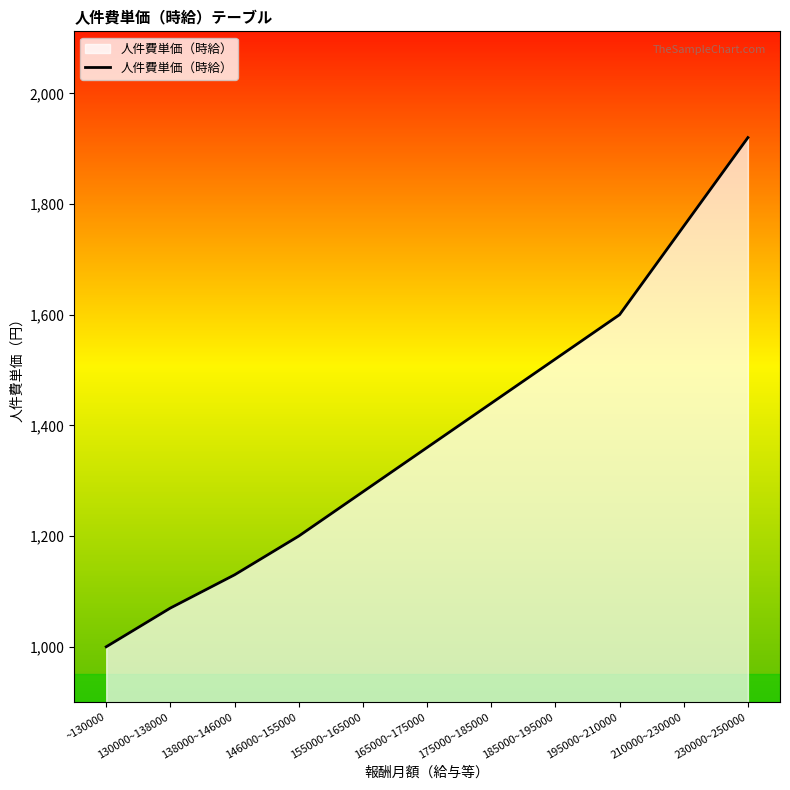

What is the change in value from 165000~175000 to 210000~230000?

+400